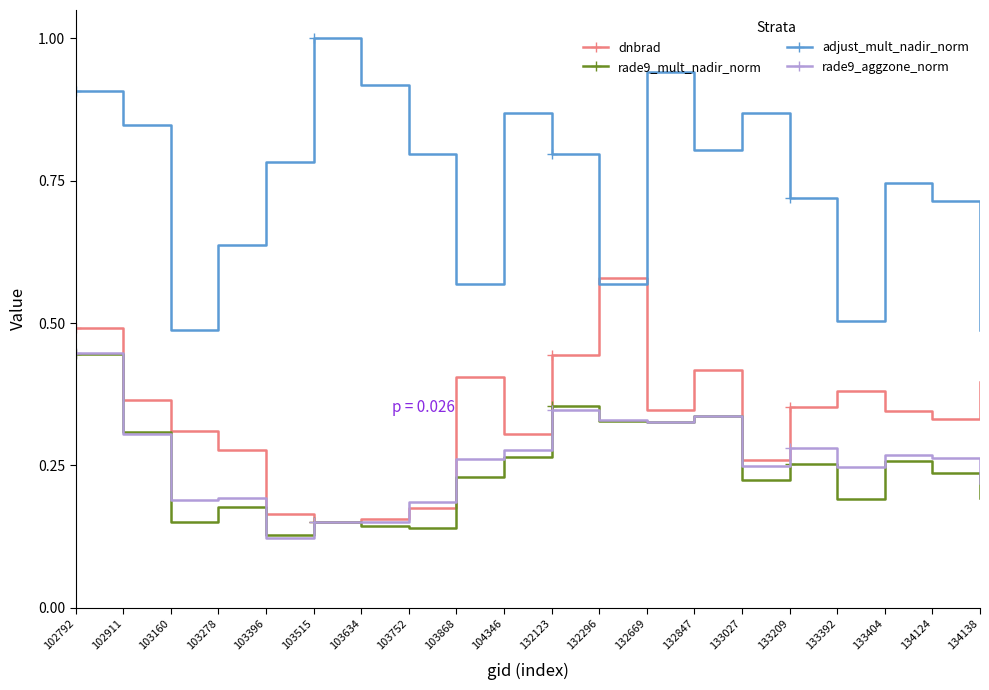

At how many categories does at least one series exceed 0?

20